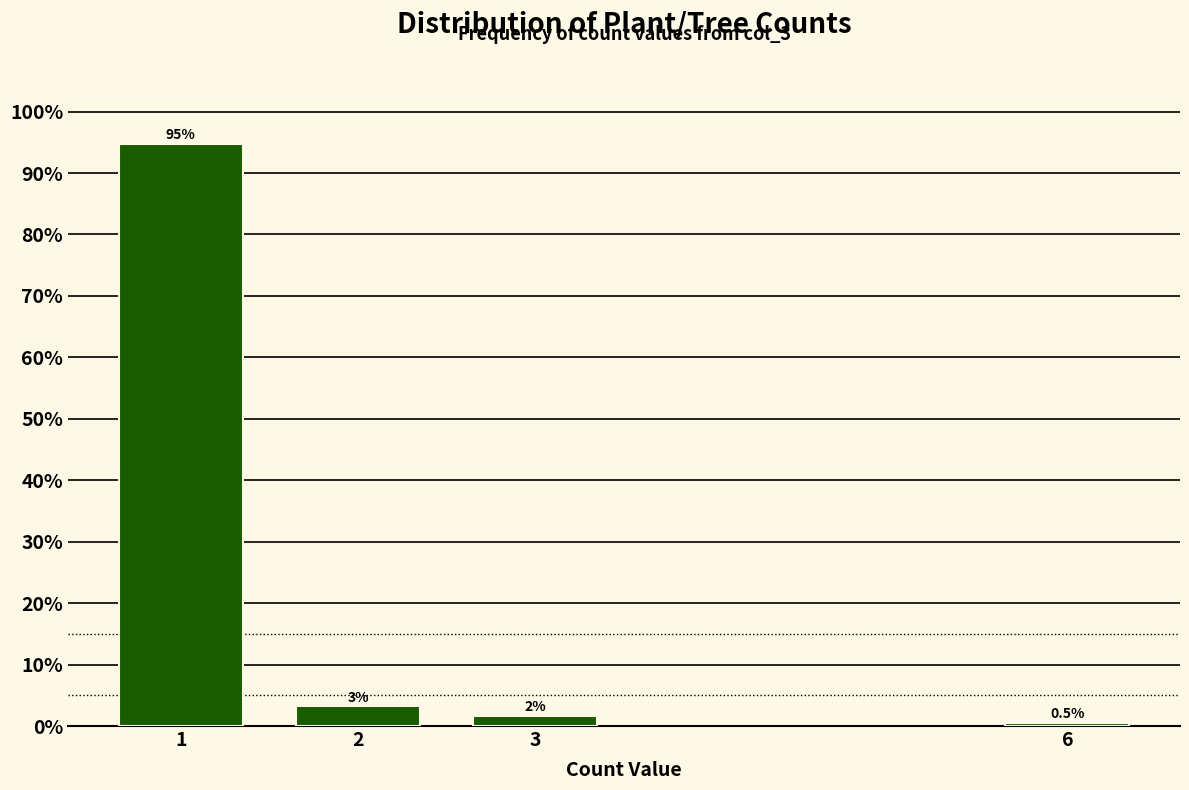

Reading left to right, transcribe all the data shown in this chart.

1=94.7	2=3.2	3=1.6	6=0.5